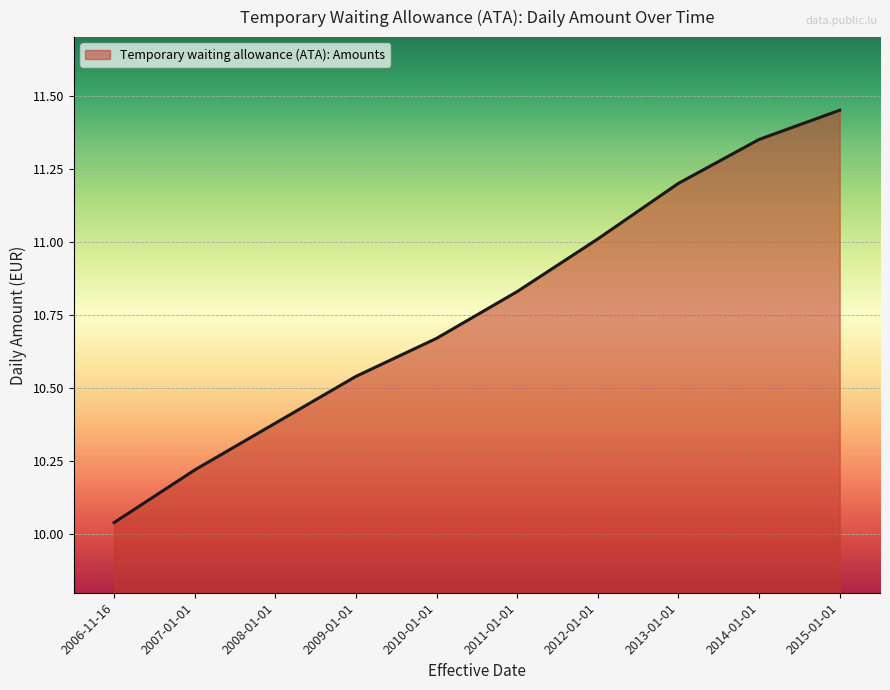

What is the change in value from 2006-11-16 to 2015-01-01?

+1.4